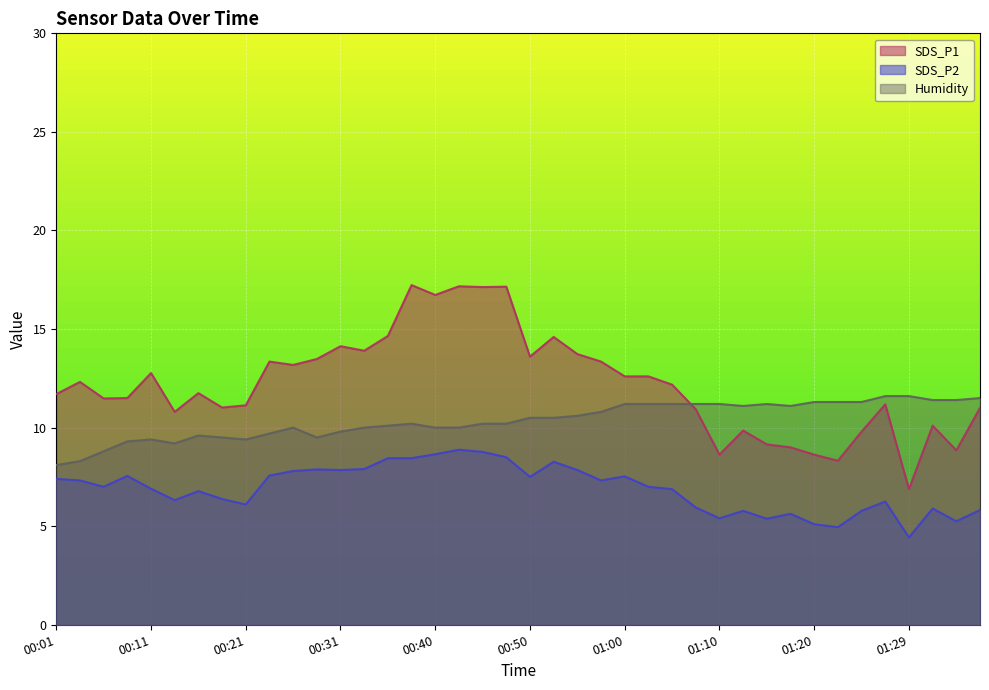

Which series has the largest total across all categories?

SDS_P1